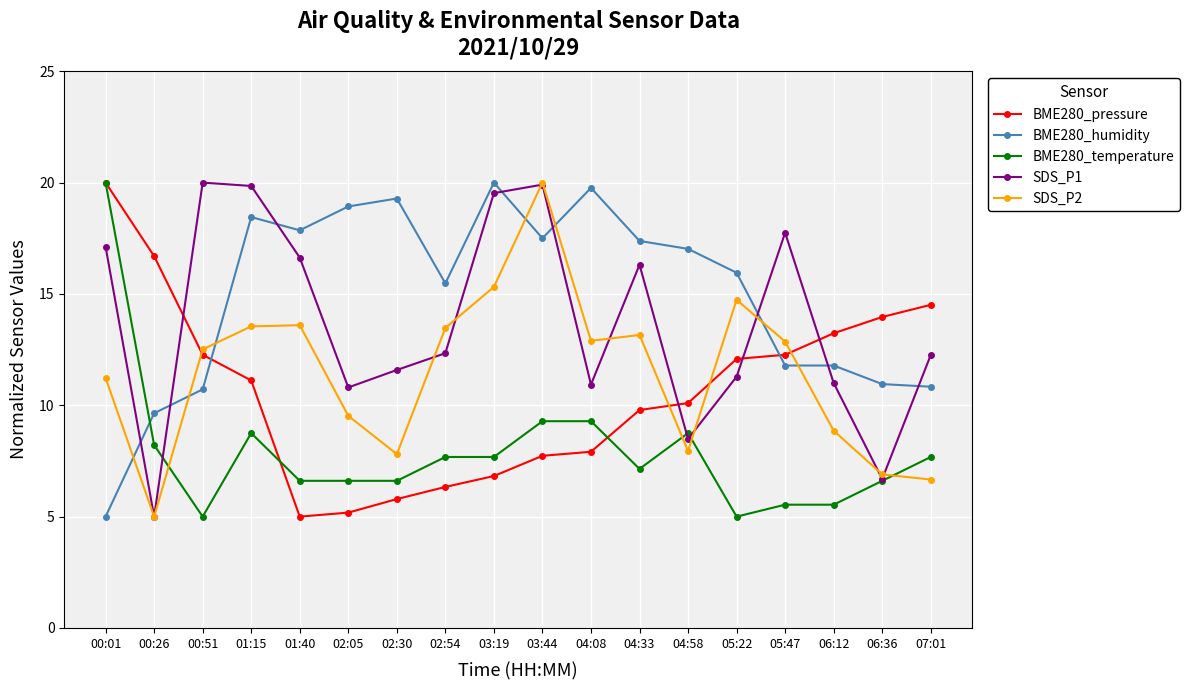

What is the maximum value shown in the chart?

20.0